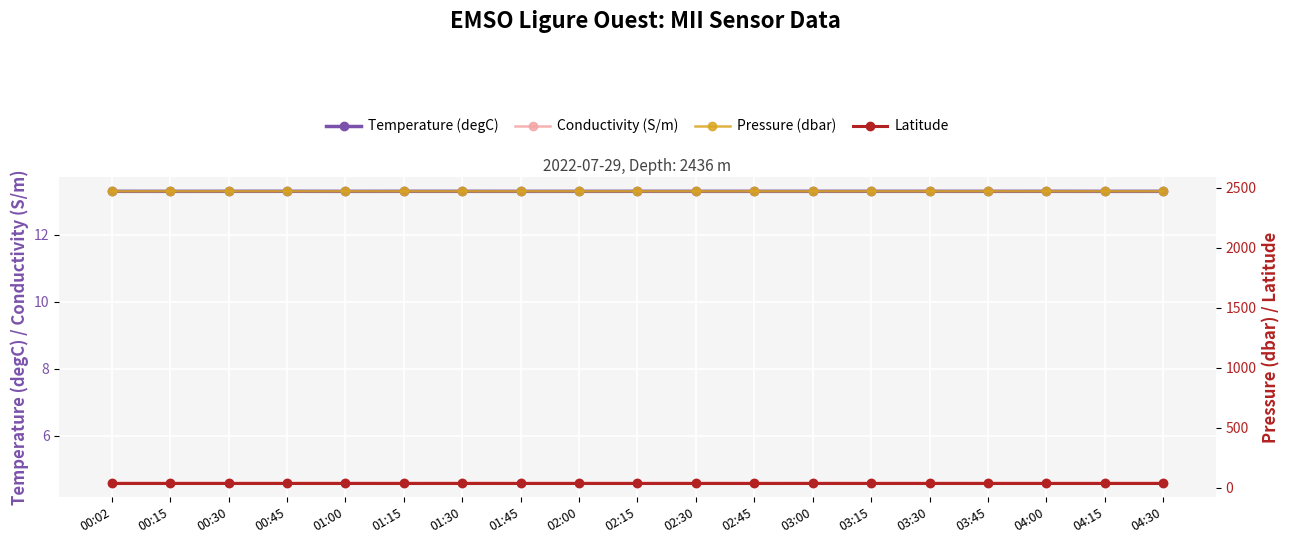

What are all the series names shown in the legend?

Temperature (degC), Conductivity (S/m), Pressure (dbar), Latitude